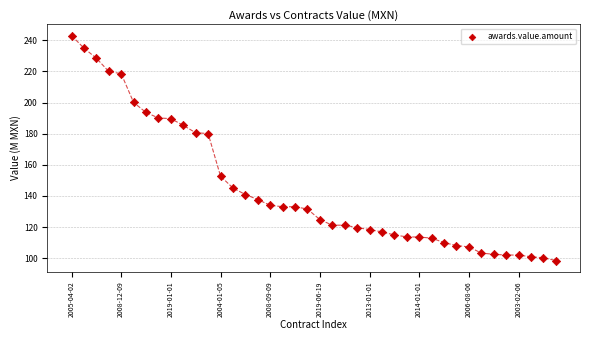

What is the range of Y values (max minus min)?

144.6